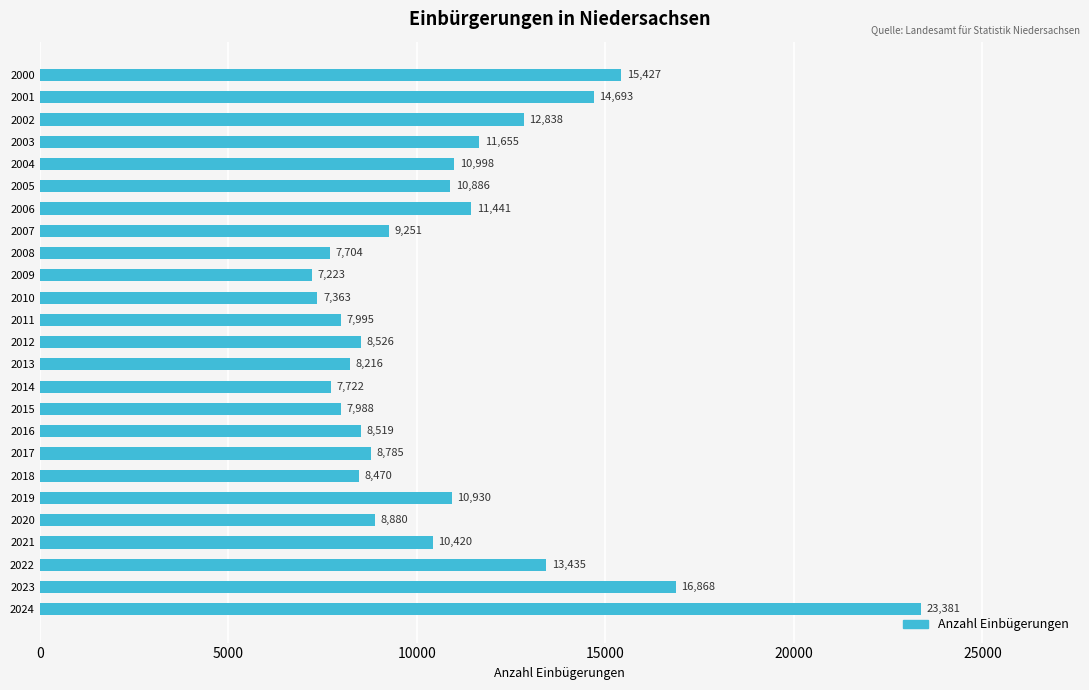

What is the maximum value shown in the chart?

23381